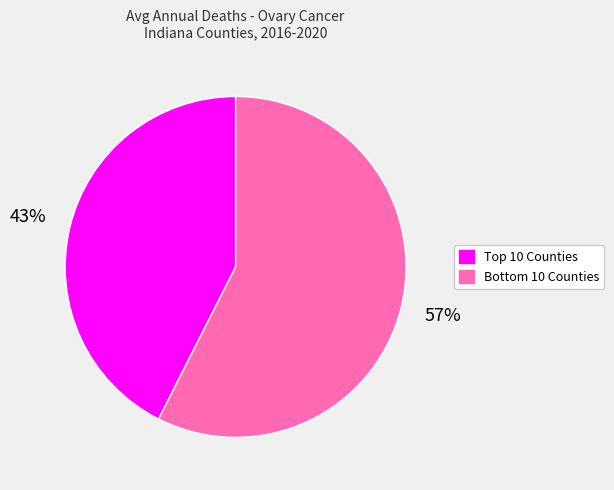

To the nearest percent, what is the average slice percentage?

50%